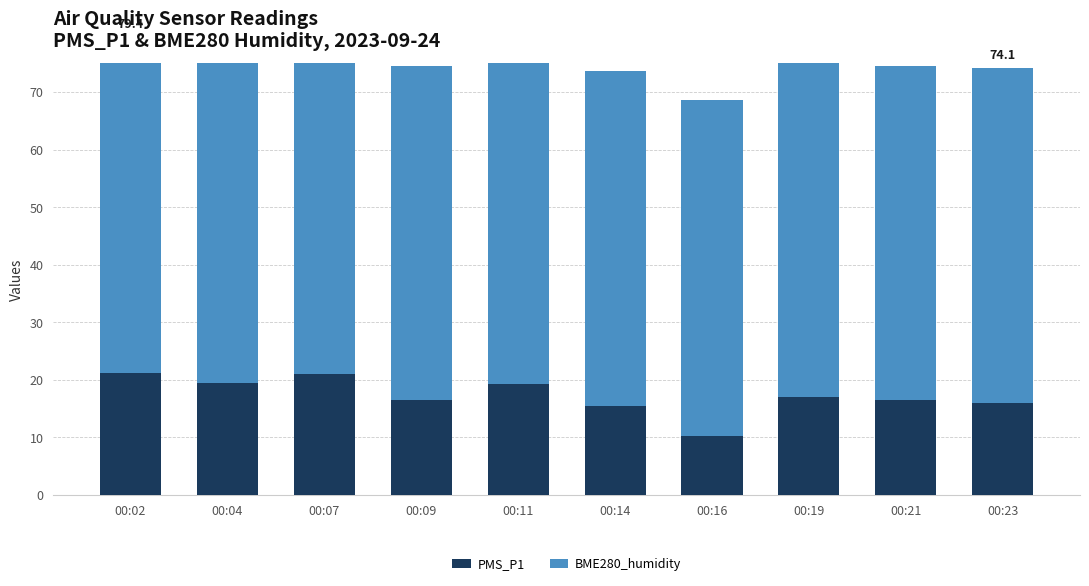

Reading left to right, list all the values displayed in this chart.

PMS_P1: 21.2	19.5	21.0	16.5	19.2	15.5	10.2	17.0	16.5	16.0
BME280_humidity: 58.2	58.3	58.0	58.0	58.1	58.1	58.4	58.4	58.1	58.1